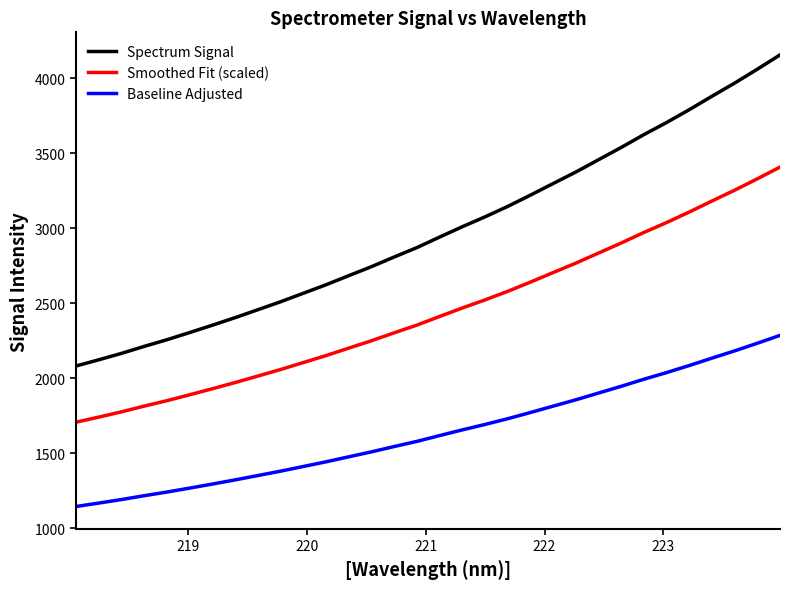

Which series has the largest range (max minus min)?

Spectrum Signal